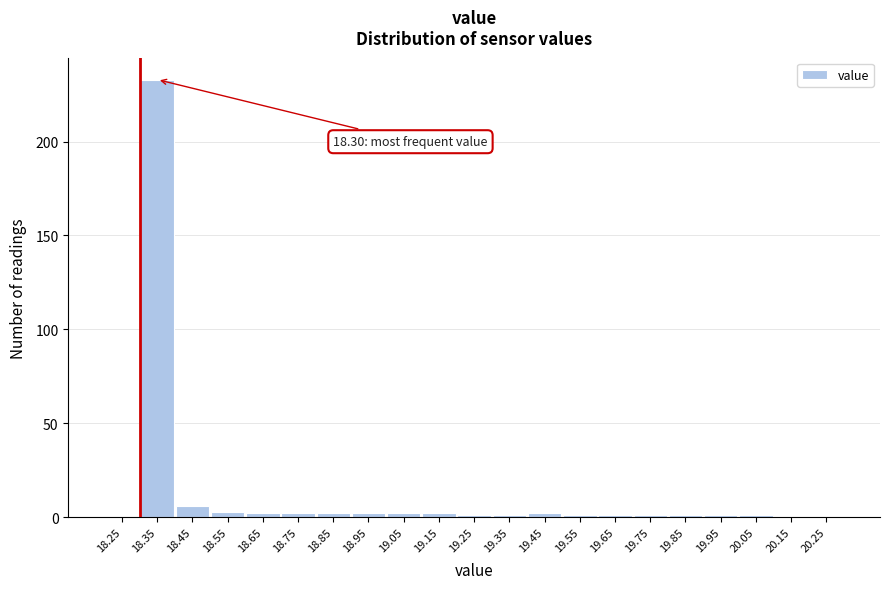

Over which range of the x-axis is the bar tallest?

18.3 to 18.4